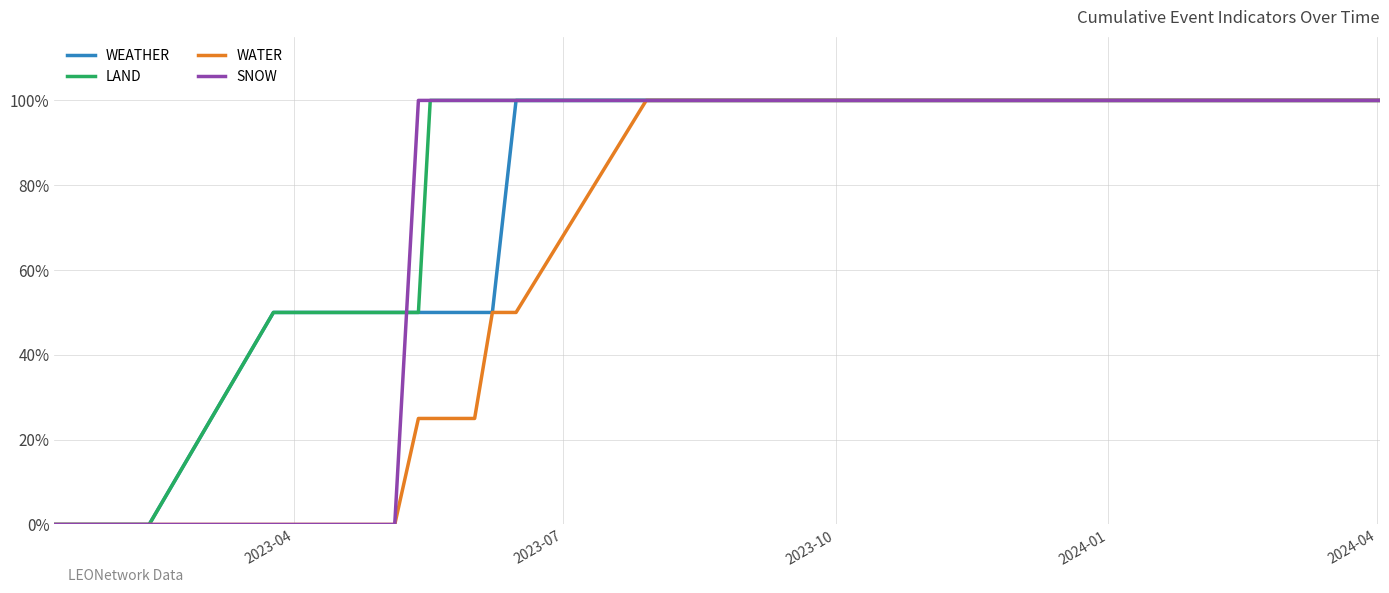

Reading left to right, transcribe all the data shown in this chart.

WEATHER: 0.0	0.0	0.0	0.5	0.5	0.5	0.5	0.5	0.5	0.5	0.5	0.5	0.5	0.5	1.0	1.0	1.0	1.0	1.0	1.0	1.0	1.0	1.0	1.0	1.0	1.0
LAND: 0.0	0.0	0.0	0.5	0.5	0.5	0.5	0.5	0.5	0.5	0.5	1.0	1.0	1.0	1.0	1.0	1.0	1.0	1.0	1.0	1.0	1.0	1.0	1.0	1.0	1.0
WATER: 0.0	0.0	0.0	0.0	0.0	0.0	0.0	0.0	0.0	0.0	0.2	0.2	0.2	0.5	0.5	0.8	1.0	1.0	1.0	1.0	1.0	1.0	1.0	1.0	1.0	1.0
SNOW: 0.0	0.0	0.0	0.0	0.0	0.0	0.0	0.0	0.0	0.0	1.0	1.0	1.0	1.0	1.0	1.0	1.0	1.0	1.0	1.0	1.0	1.0	1.0	1.0	1.0	1.0